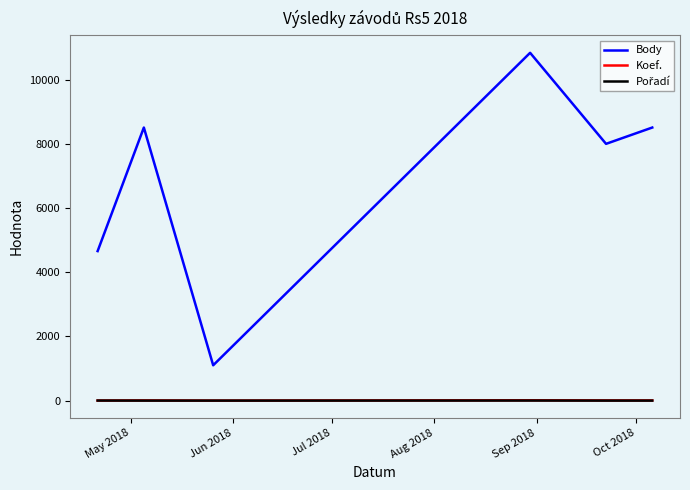

True or false: Koef. and Body intersect in this chart.

False